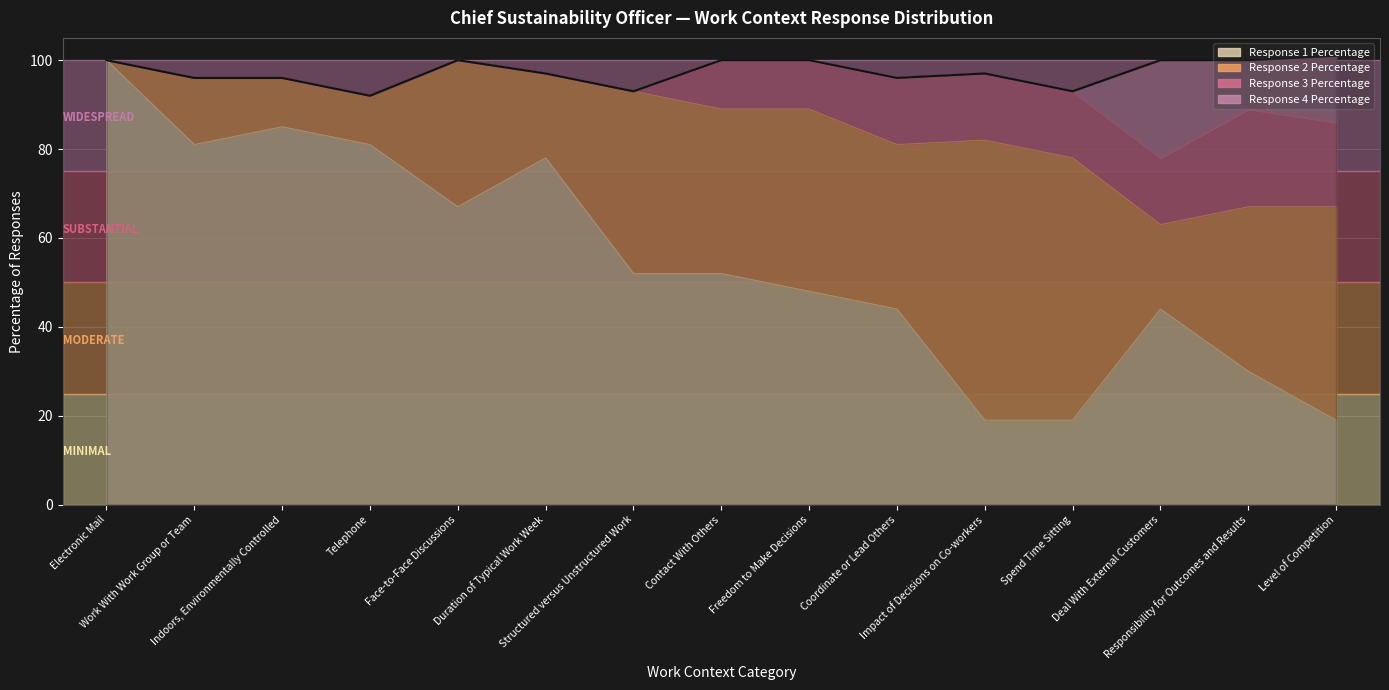

List the labels in order of Response 2 Percentage value, smallest first.

Electronic Mail, Indoors, Environmentally Controlled, Telephone, Work With Work Group or Team, Duration of Typical Work Week, Deal With External Customers, Face-to-Face Discussions, Contact With Others, Coordinate or Lead Others, Responsibility for Outcomes and Results, Structured versus Unstructured Work, Freedom to Make Decisions, Level of Competition, Spend Time Sitting, Impact of Decisions on Co-workers